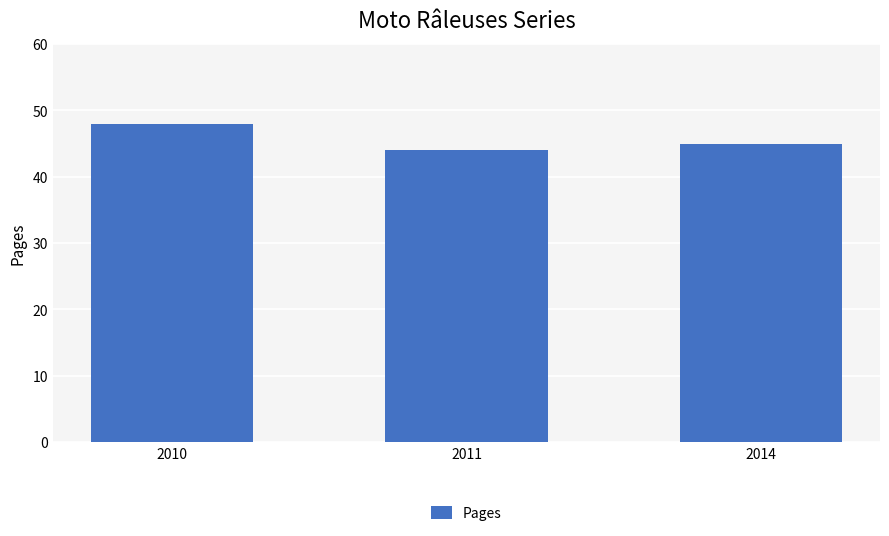

Reading left to right, list all the values displayed in this chart.

2010=48	2011=44	2014=45